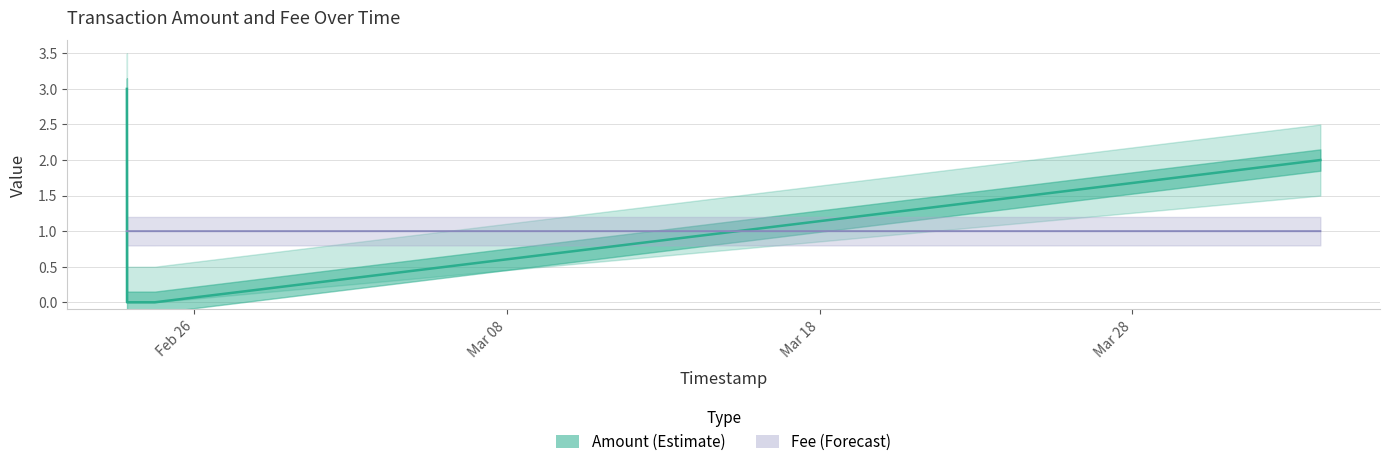

True or false: Amount_upper has more than 0 points higher than both neighbors.

False